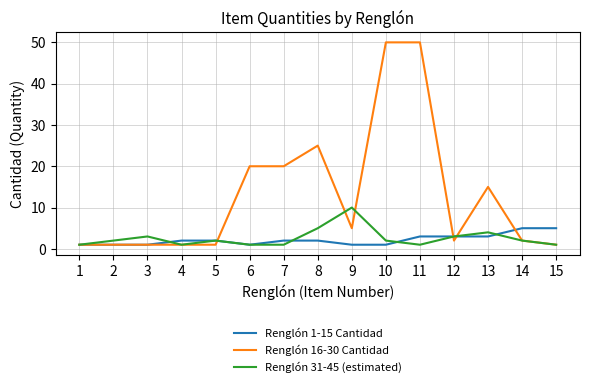

Reading left to right, extract all data points from this chart.

Renglón 1-15 Cantidad: 1	1	1	2	2	1	2	2	1	1	3	3	3	5	5
Renglón 16-30 Cantidad: 1	1	1	1	1	20	20	25	5	50	50	2	15	2	1
Renglón 31-45 (estimated): 1	2	3	1	2	1	1	5	10	2	1	3	4	2	1